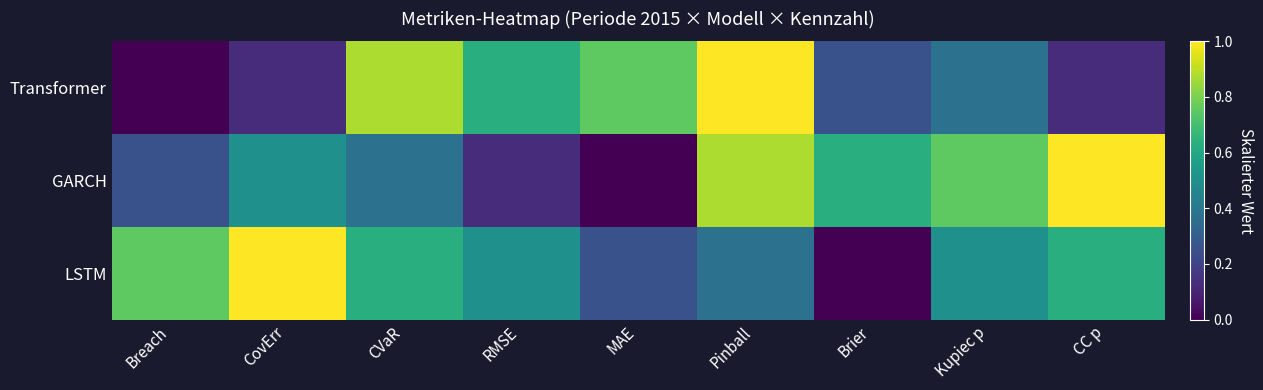

Reading left to right, list all the values displayed in this chart.

Transformer: Breach=0.0	CovErr=0.1	CVaR=0.9	RMSE=0.6	MAE=0.8	Pinball=1.0	Brier=0.2	Kupiec p=0.4	CC p=0.1
GARCH: Breach=0.2	CovErr=0.5	CVaR=0.4	RMSE=0.1	MAE=0.0	Pinball=0.9	Brier=0.6	Kupiec p=0.8	CC p=1.0
LSTM: Breach=0.8	CovErr=1.0	CVaR=0.6	RMSE=0.5	MAE=0.2	Pinball=0.4	Brier=0.0	Kupiec p=0.5	CC p=0.6